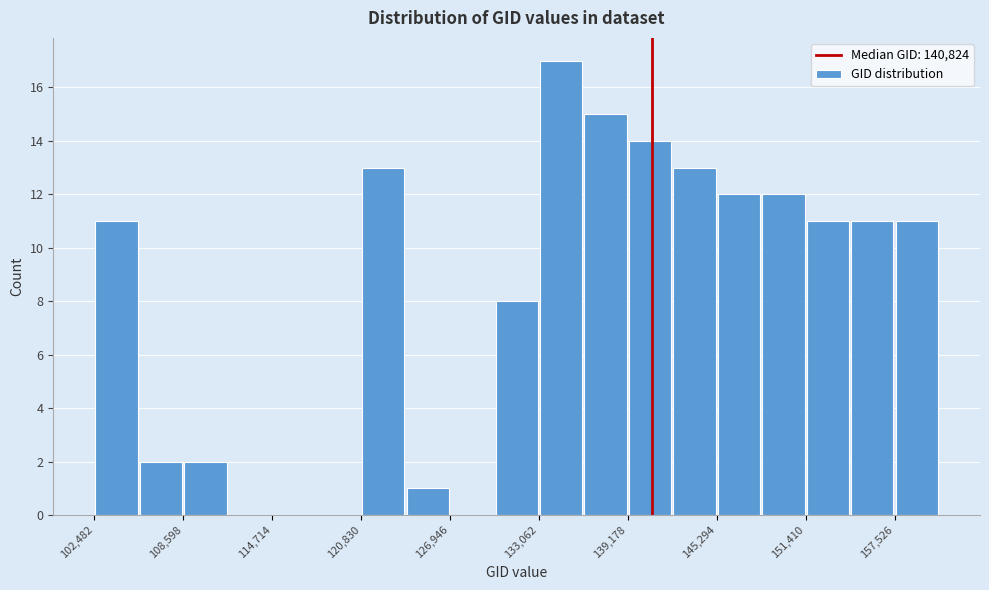

Around what value on the x-axis is the tallest bar? Give the approximate position of its centre, as read against the axis.

135000